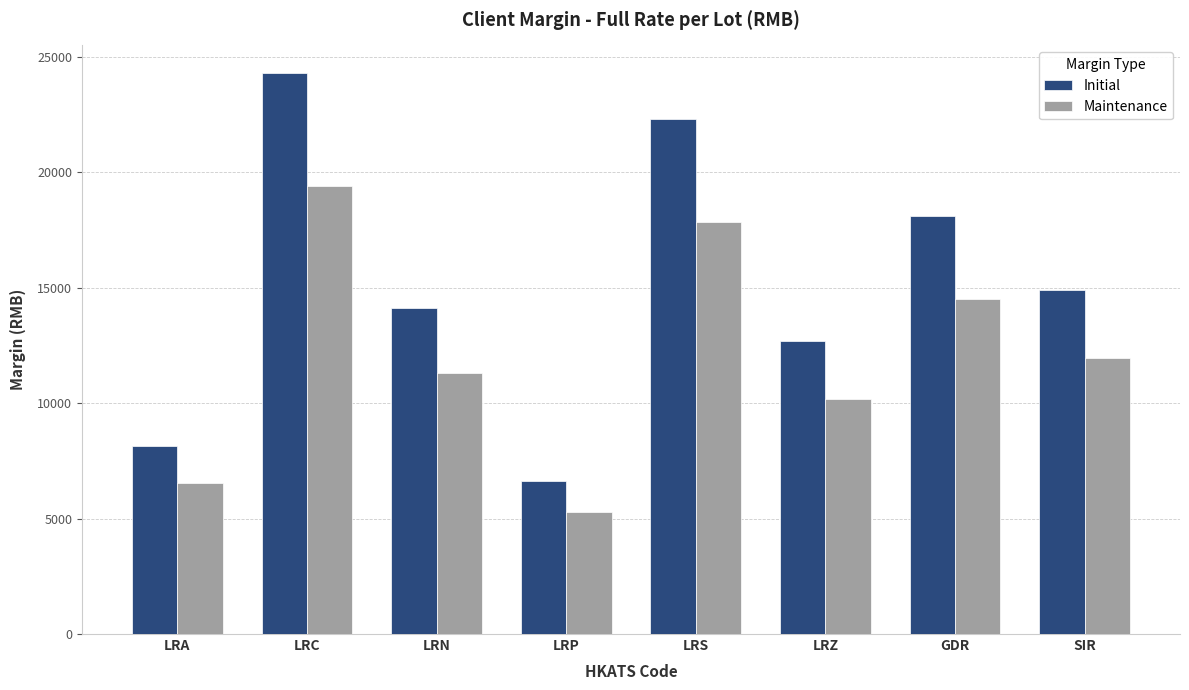

Which series has the largest total across all categories?

Initial